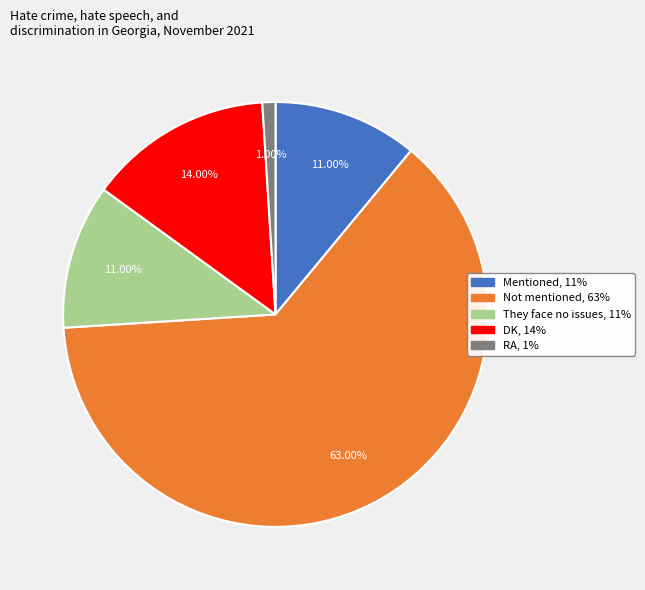

True or false: Mentioned accounts for 11% of the total.

True